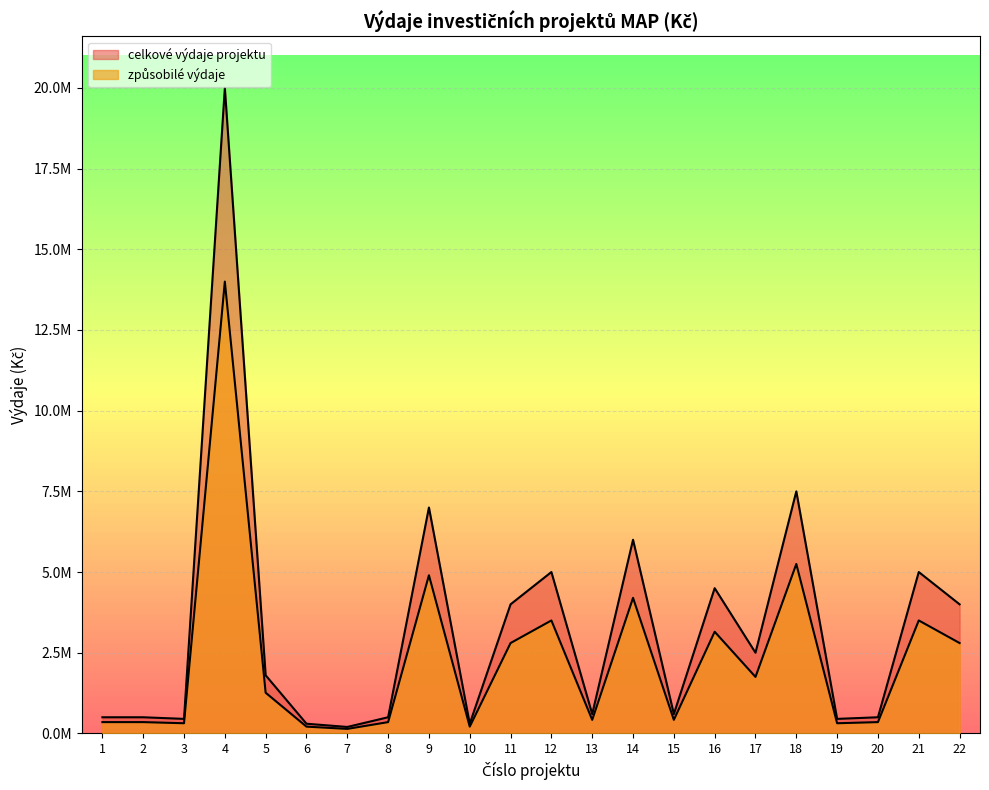

At which category does celkové výdaje projektu reach its first local valley?

3